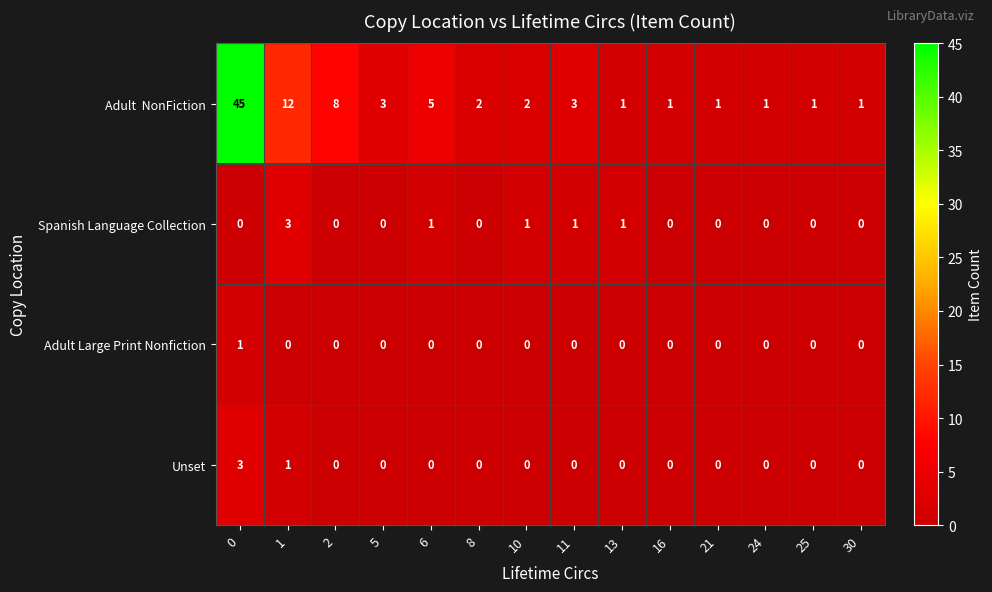

Count the number of categories in the chart.

14